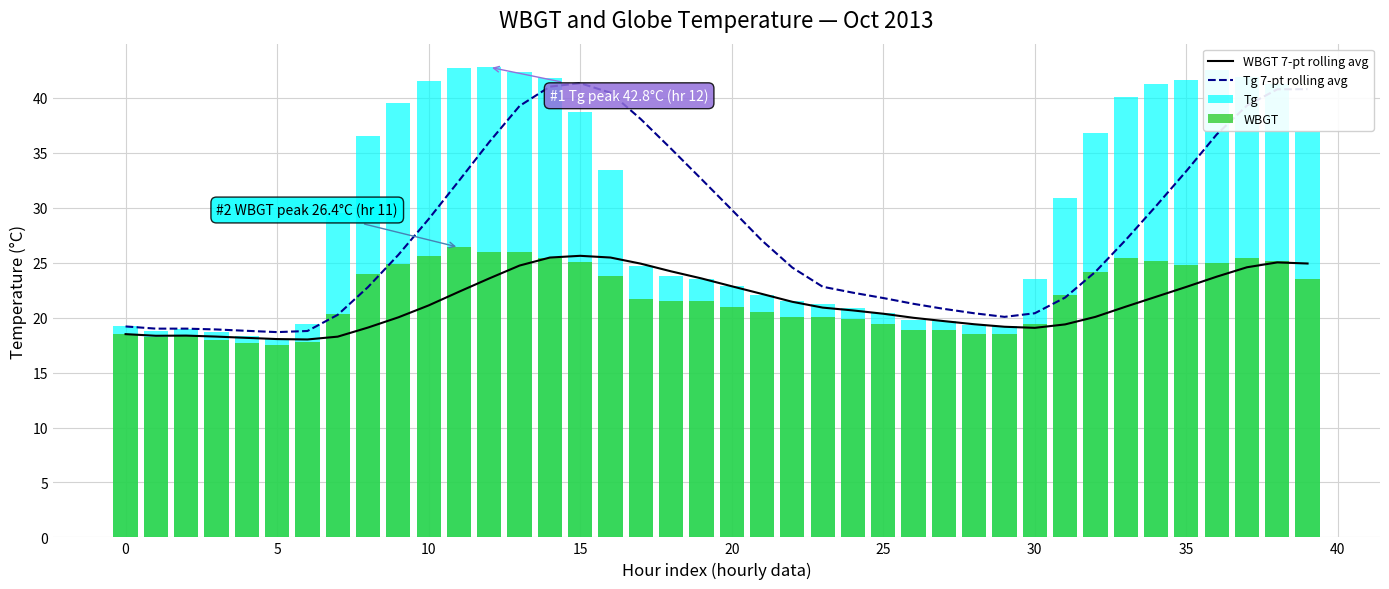

What is the difference between the maximum and second lowest values in the WBGT series?

8.7